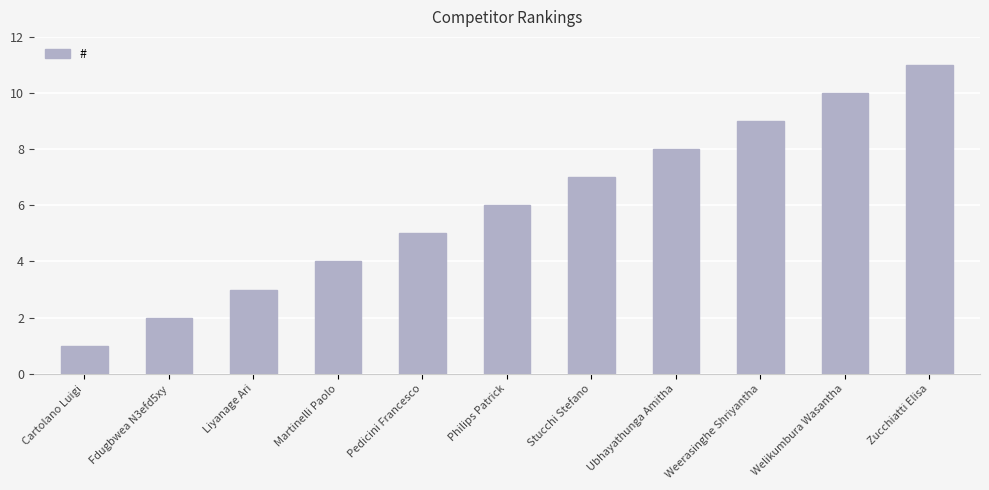

Are the bars horizontal?

No